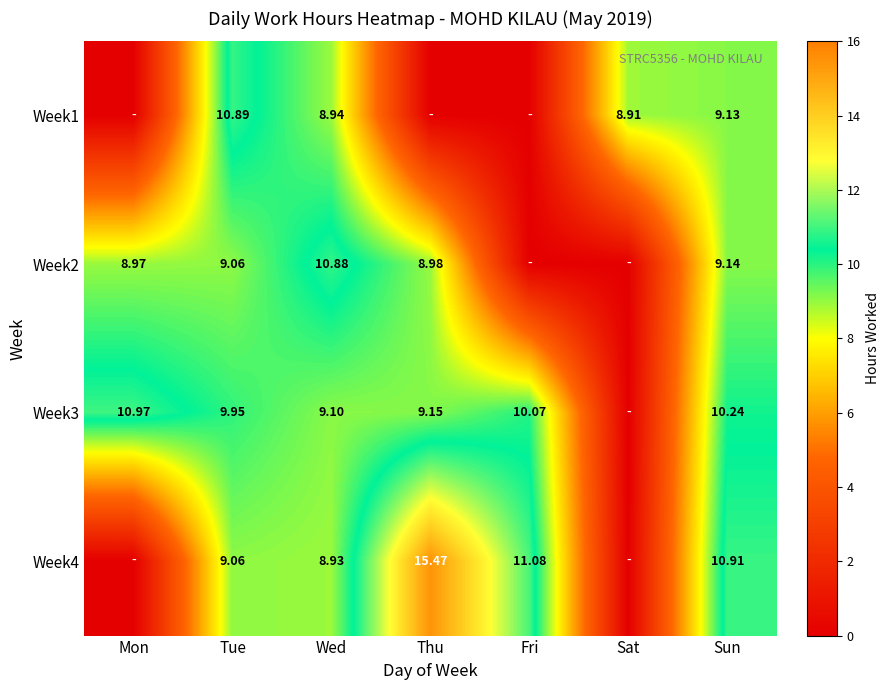

How many data points does each series have?

7